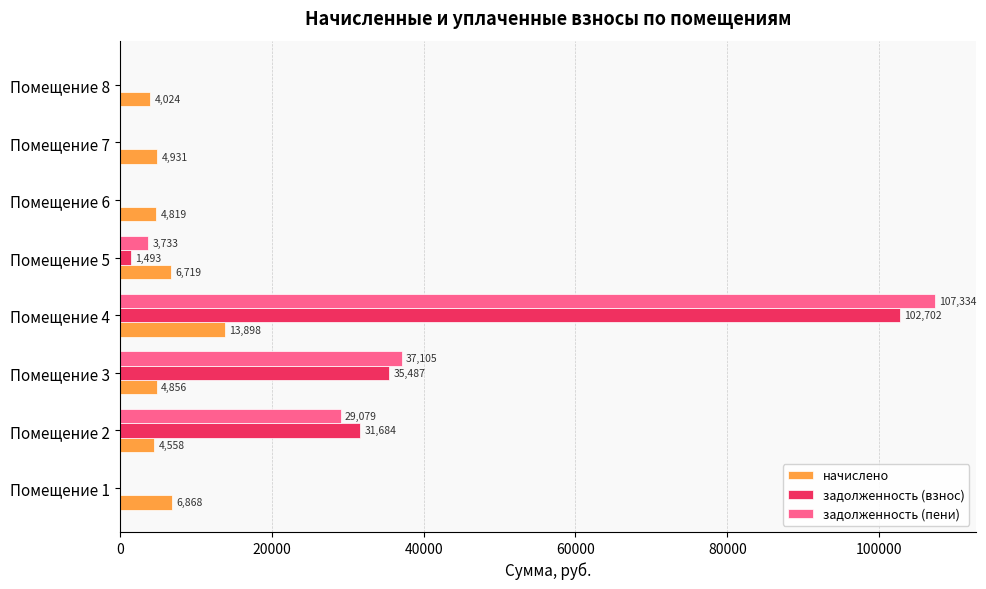

The задолженность (пени) series shows 0.0 at Помещение 7. True or false?

True